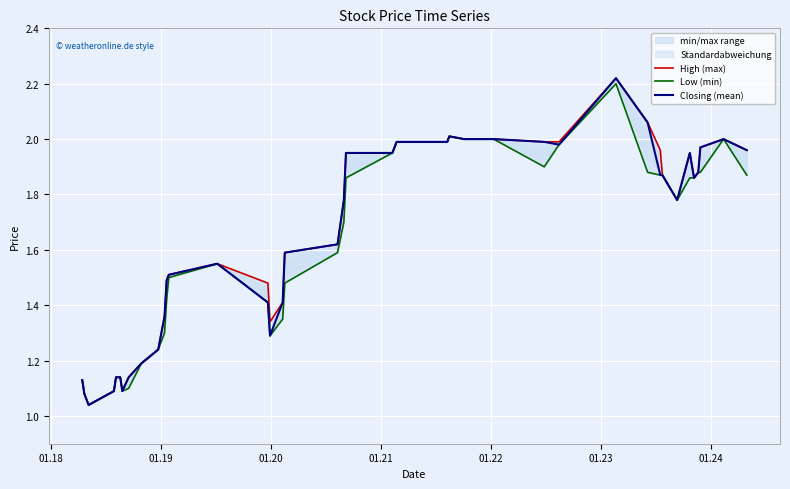

Reading right to left, extract all data points from this chart.

High (max): 2.0	2.0	2.0	1.9	1.9	1.9	1.8	1.9	2.0	2.1	2.2	2.0	2.0	2.0	2.0	2.0	2.0	2.0	1.9	1.9	1.8	1.6	1.6	1.4	1.3	1.5	1.6	1.5	1.5	1.4	1.2	1.2	1.1	1.1	1.1	1.1	1.1	1.0	1.1	1.1
Low (min): 1.9	2.0	1.9	1.9	1.9	1.9	1.8	1.9	1.9	1.9	2.2	2.0	1.9	2.0	2.0	2.0	2.0	2.0	1.9	1.9	1.7	1.6	1.5	1.4	1.3	1.4	1.6	1.5	1.4	1.3	1.2	1.2	1.1	1.1	1.1	1.1	1.1	1.0	1.1	1.1
Closing (mean): 2.0	2.0	2.0	1.9	1.9	1.9	1.8	1.9	1.9	2.1	2.2	2.0	2.0	2.0	2.0	2.0	2.0	2.0	1.9	1.9	1.8	1.6	1.6	1.4	1.3	1.4	1.6	1.5	1.5	1.4	1.2	1.2	1.1	1.1	1.1	1.1	1.1	1.0	1.1	1.1